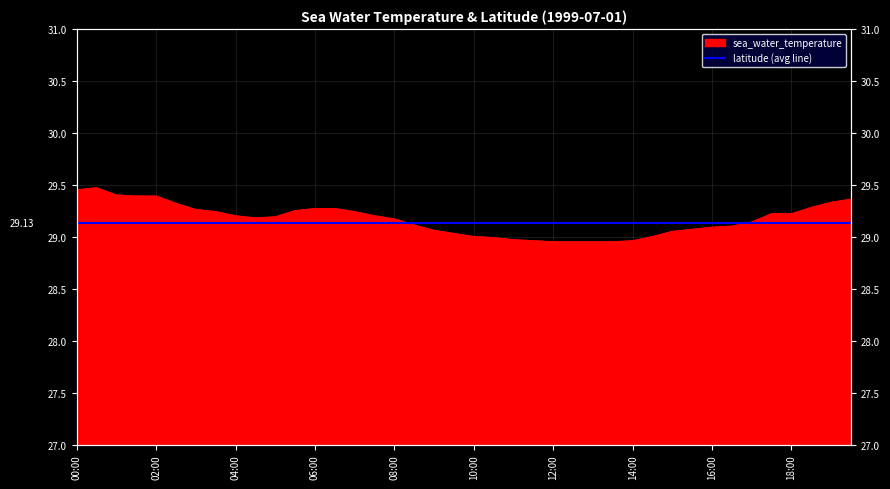

At which category does the data reach its first local peak?

1999-07-01T00:30